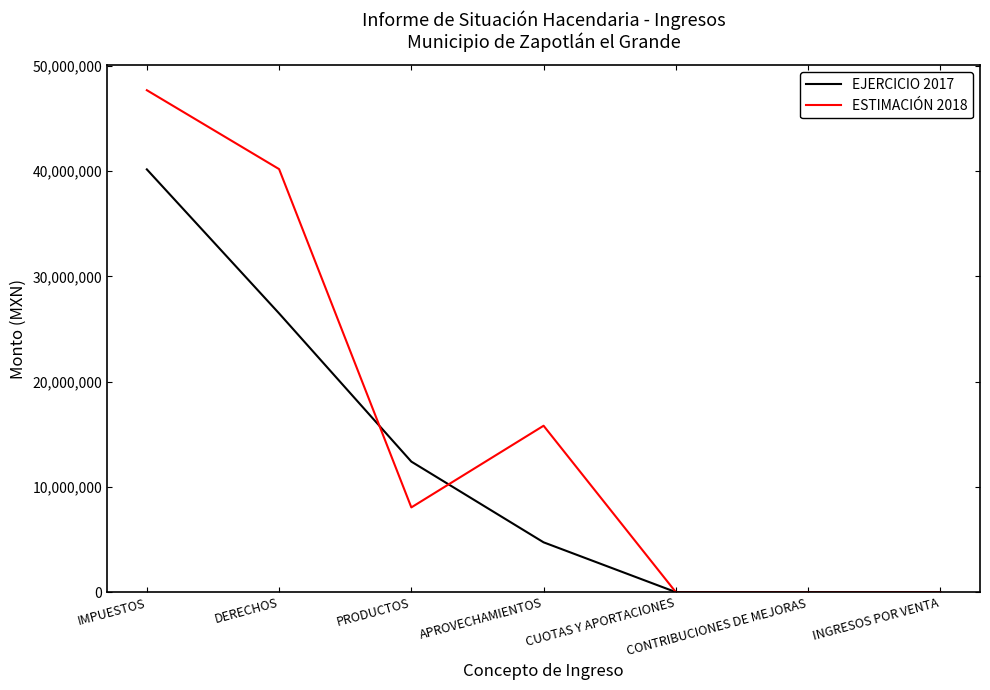

Which series changed the most between IMPUESTOS and INGRESOS POR VENTA?

ESTIMACIÓN 2018